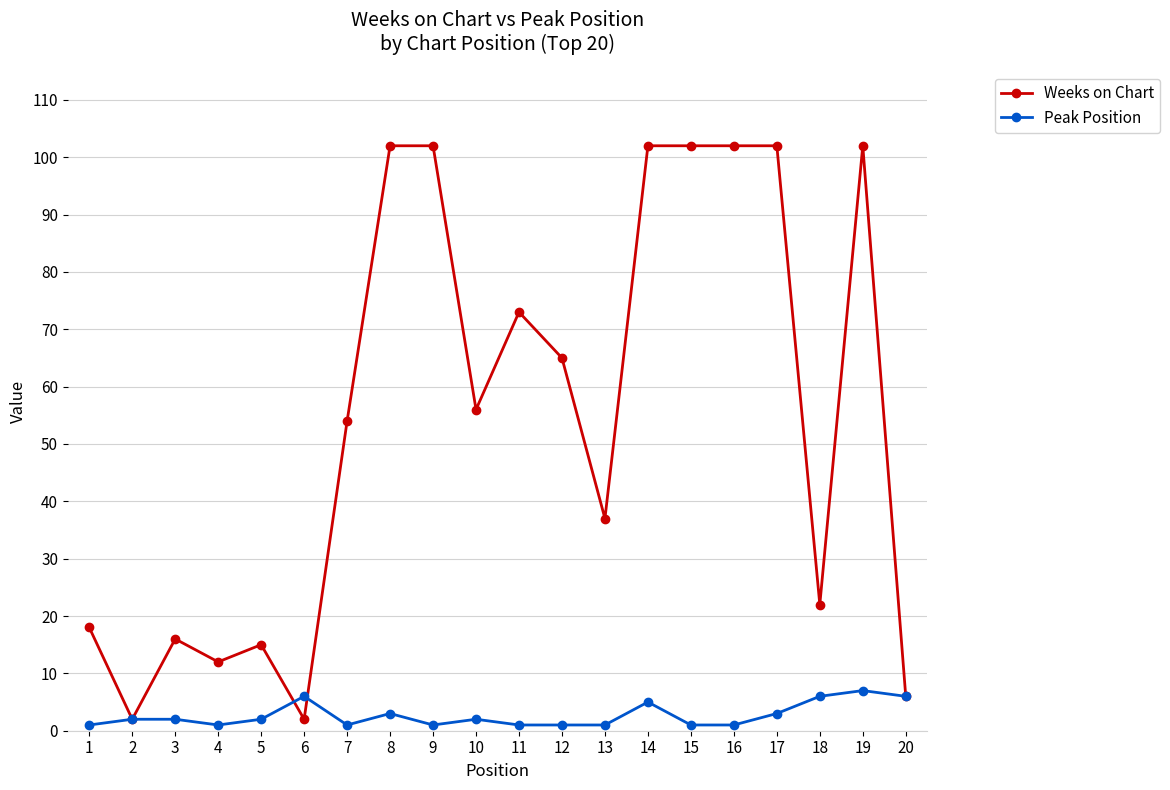

Between 9 and 10, which series saw the biggest shift?

Weeks on Chart